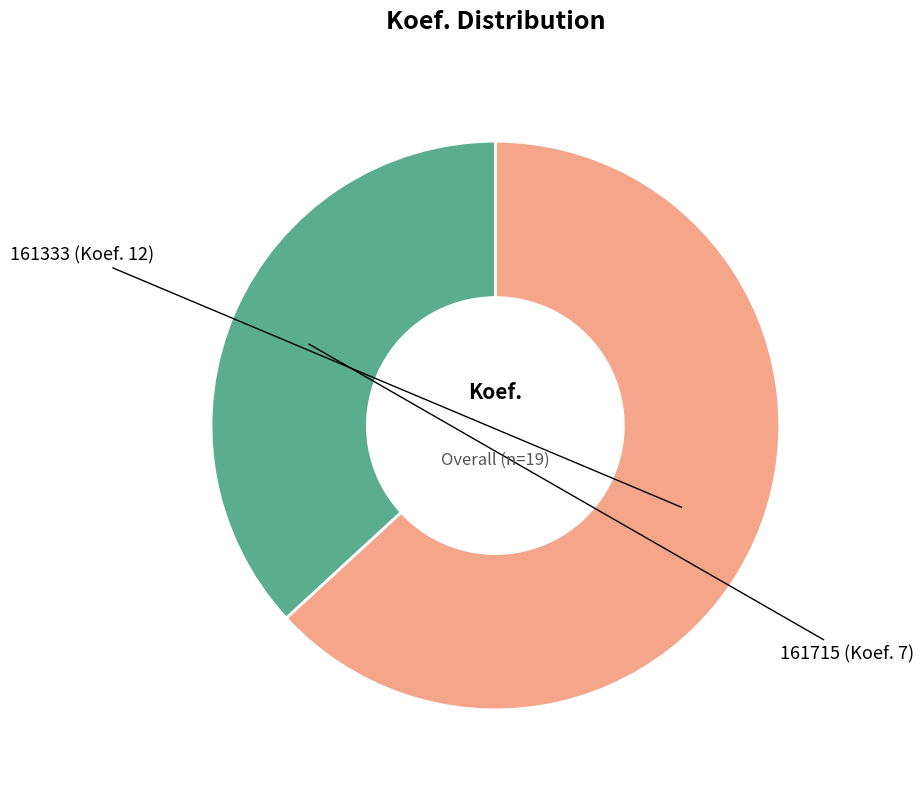

Is there a majority slice in this chart?

Yes